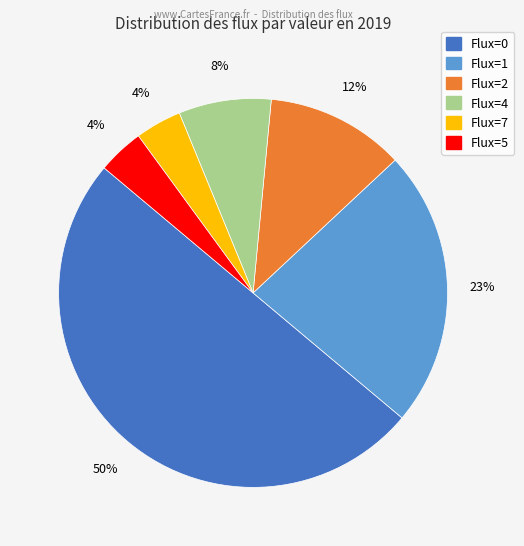

To the nearest percent, what is the average slice percentage?

17%